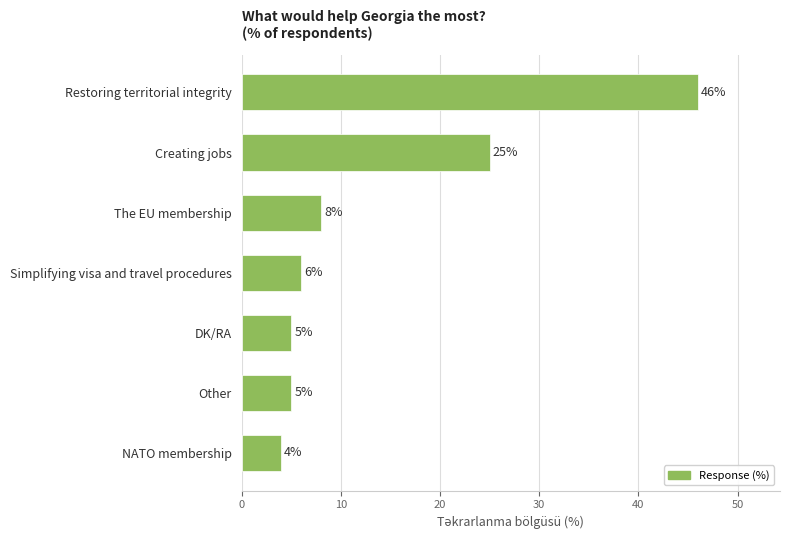

True or false: the data shows 25 at Creating jobs.

True